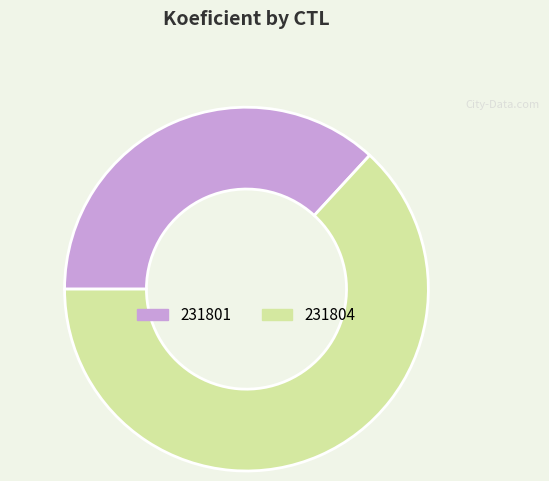

The 231804 slice represents 63% of the pie. True or false?

True